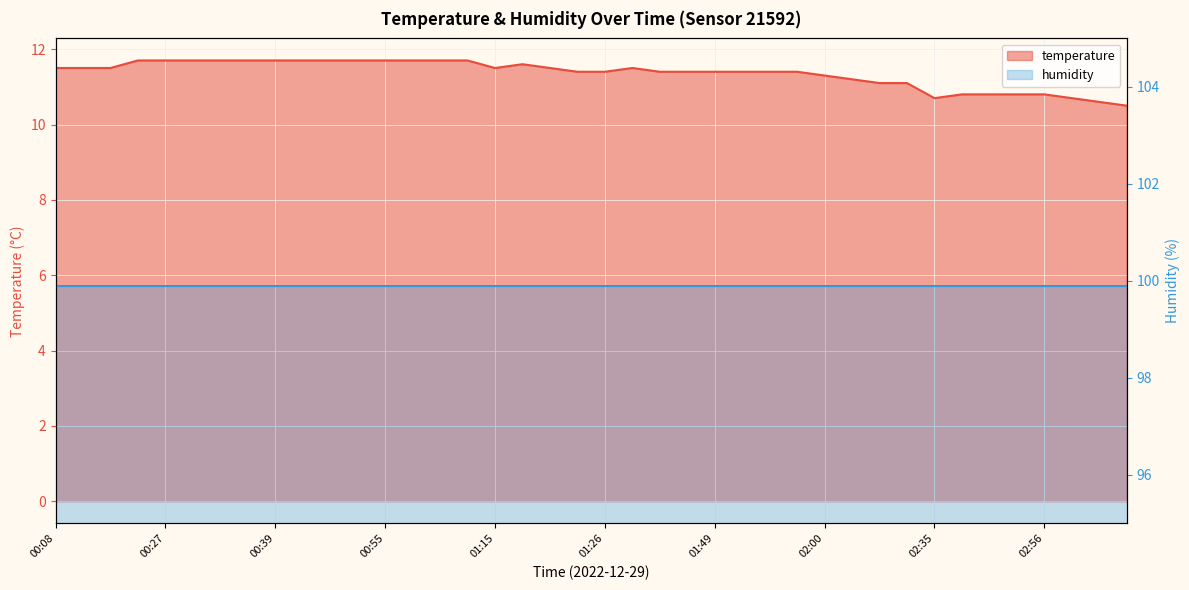

What is the value of the 12th point from the left?

11.7